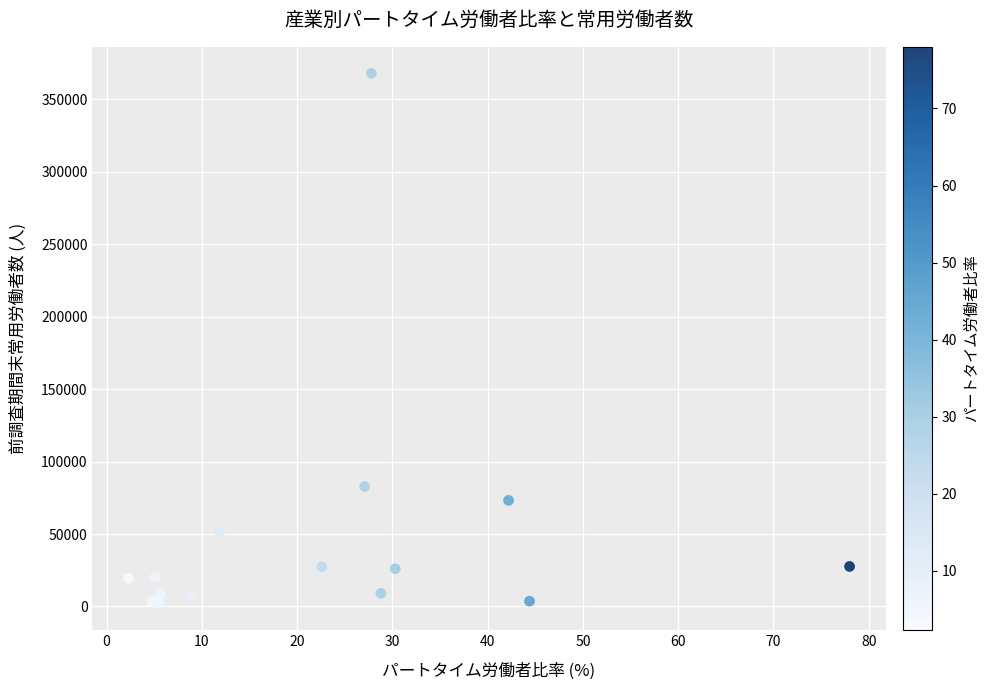

What Y value in the scatter plot is closest to 184944?

82801